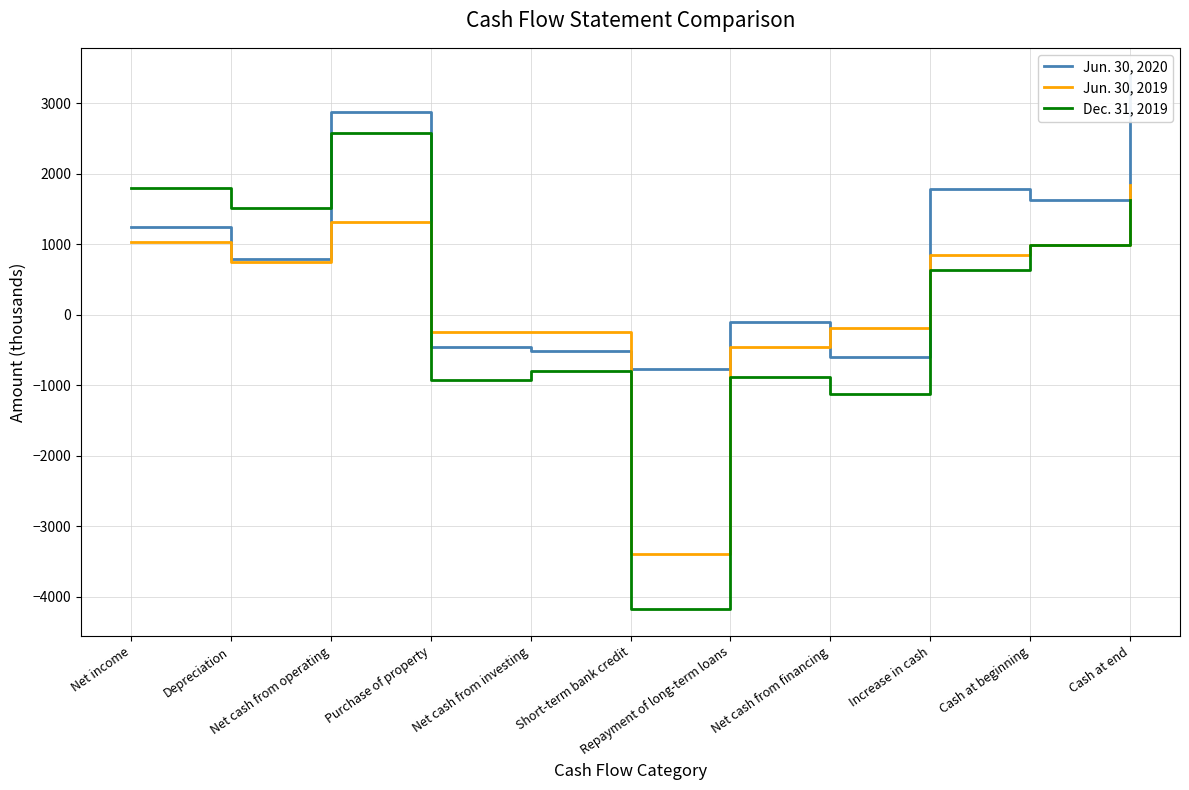

What is the minimum value for Jun. 30, 2020?

-765